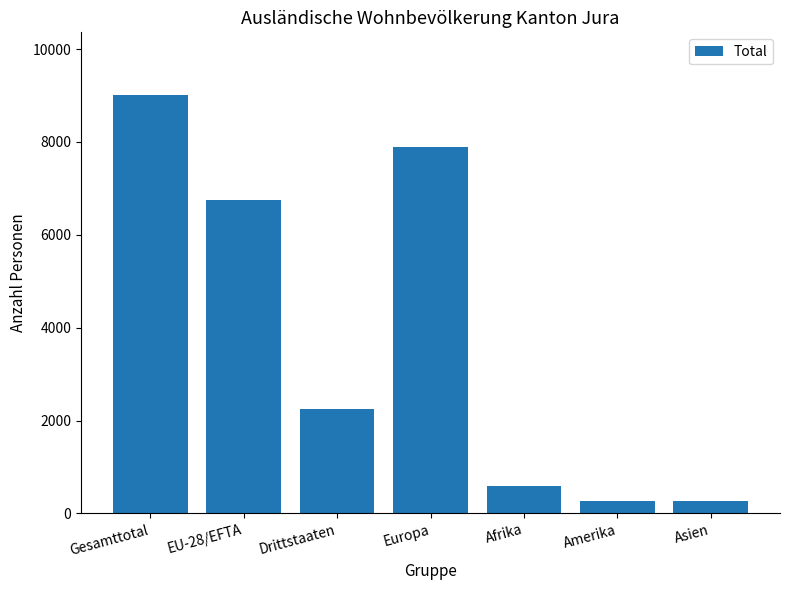

What is the sum of all values?

27022